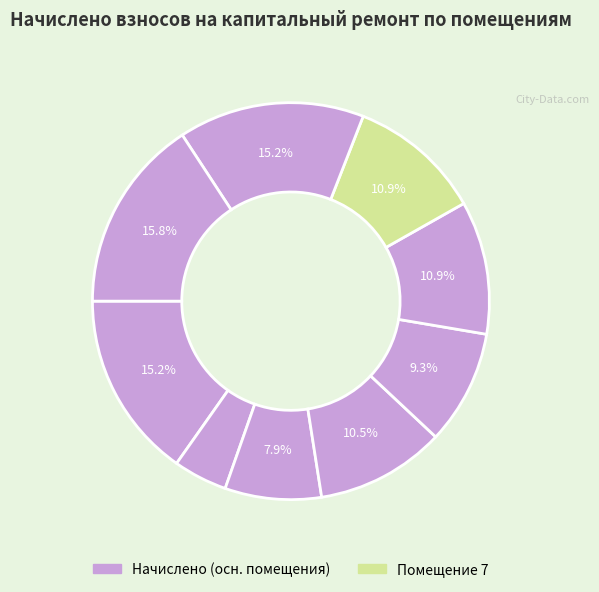

How many slices are in this pie chart?

9